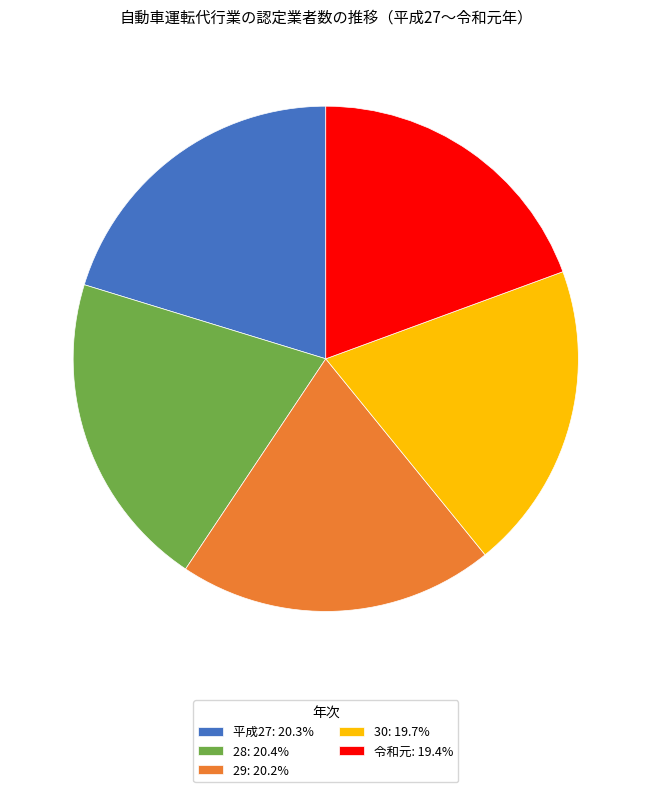

Count the number of slices in the pie.

5